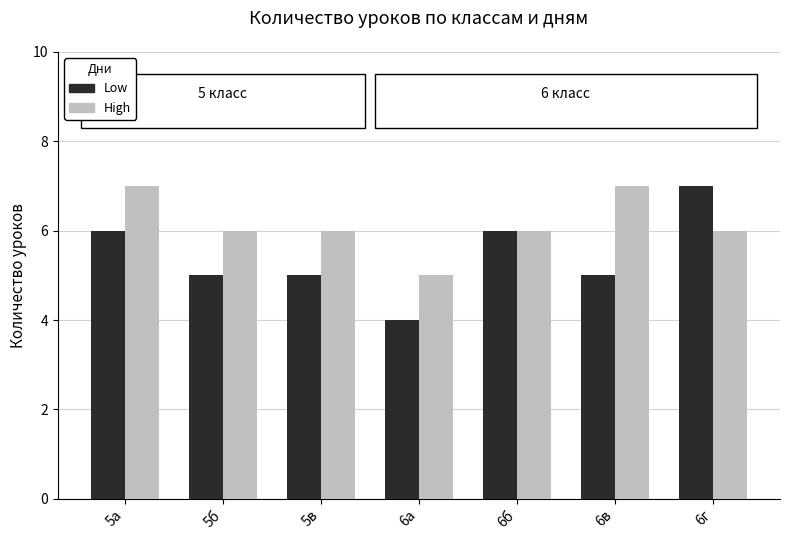

Rank the series by their average value, from highest to lowest.

High, Low